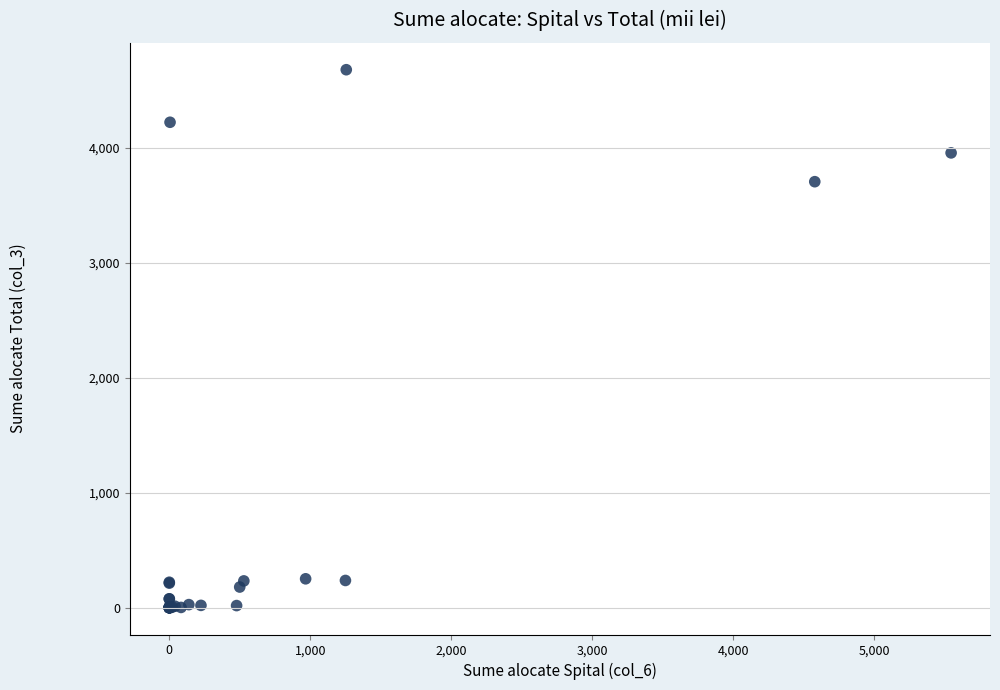

What Y value in the scatter plot is closest to 2339?

3704.9